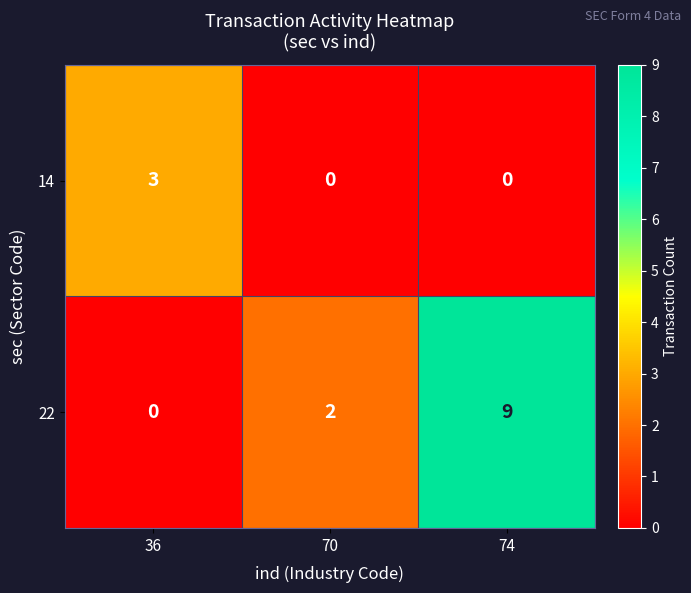

What is the difference between the maximum and minimum values in the 14 series?

3